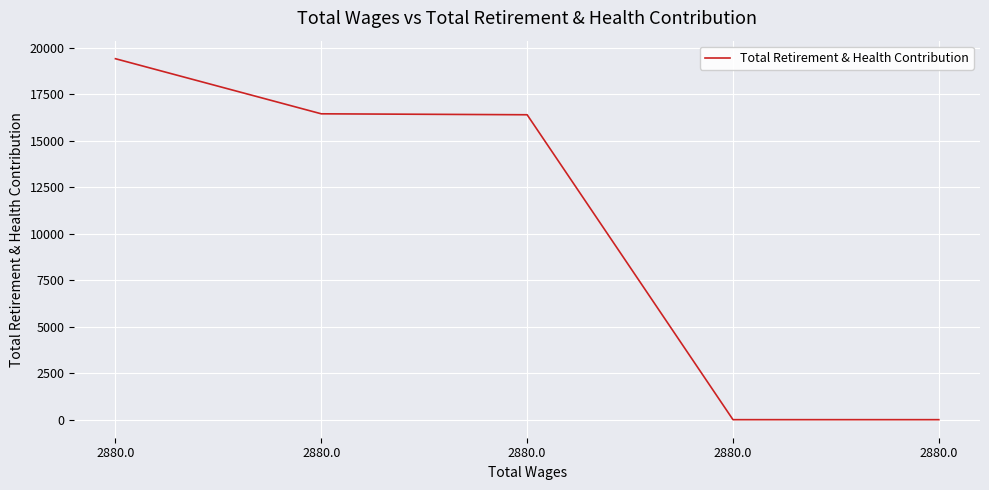

Between 2880.0 and 2880.0, which is larger?

2880.0